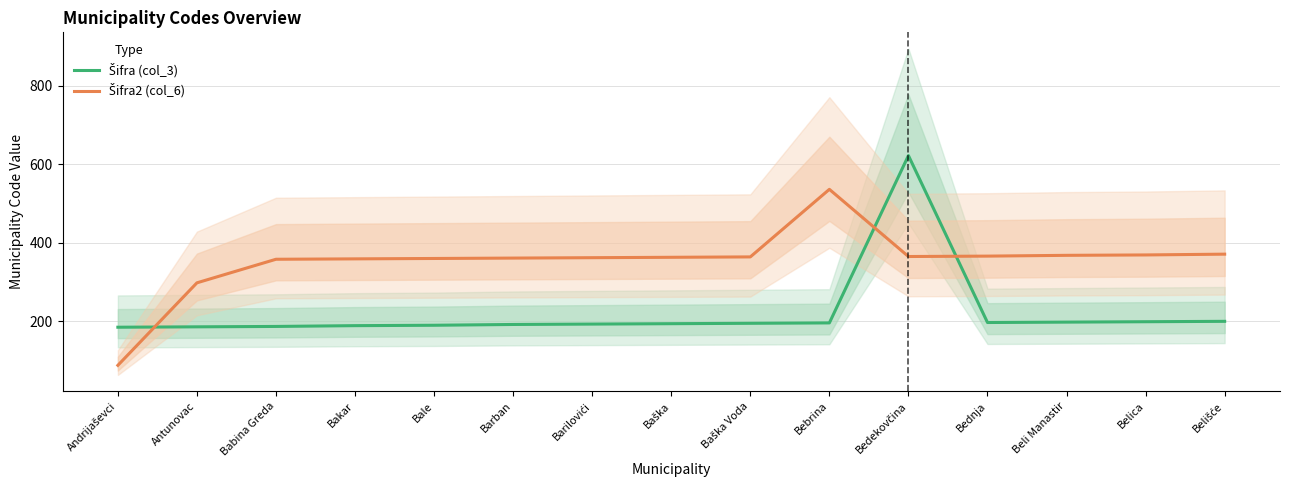

List the labels in order of Šifra2 (col_6) value, largest first.

Bebrina, Belišće, Belica, Beli Manastir, Bednja, Bedekovčina, Baška Voda, Baška, Barilovići, Barban, Bale, Bakar, Babina Greda, Antunovac, Andrijaševci